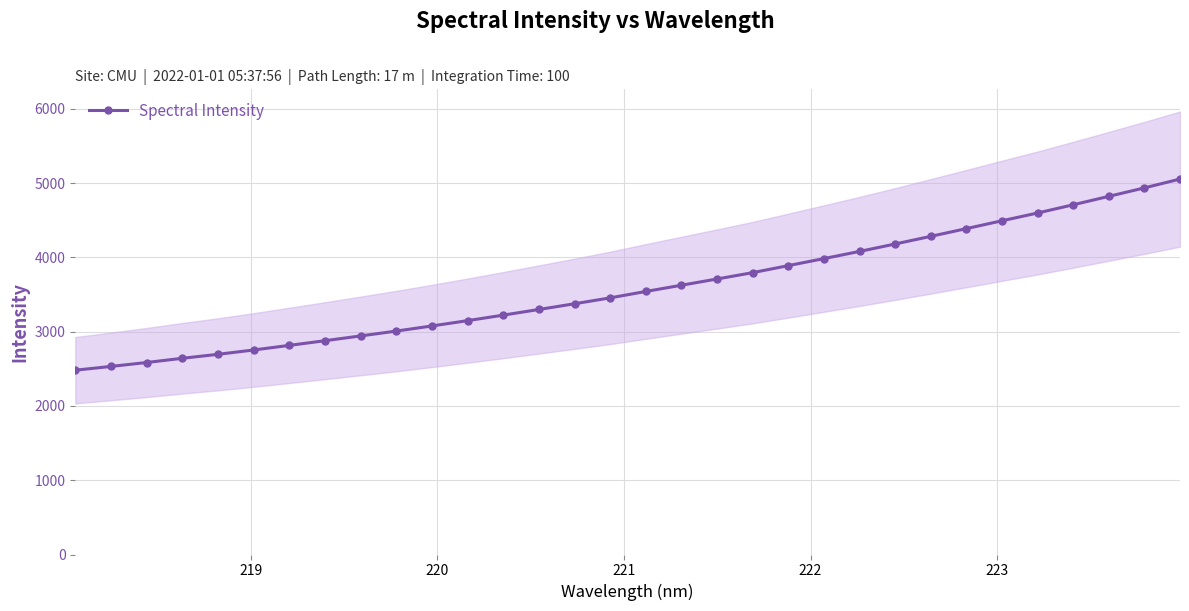

Does the chart display data point markers on the line(s)?

Yes